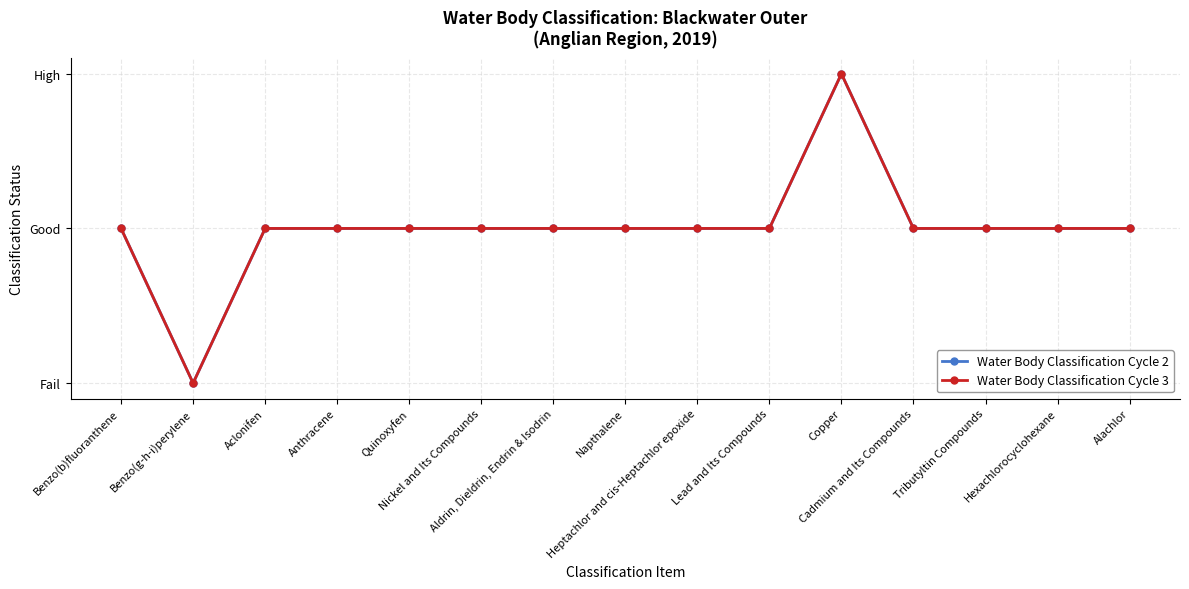

Is this an area chart (filled region under the line)?

No